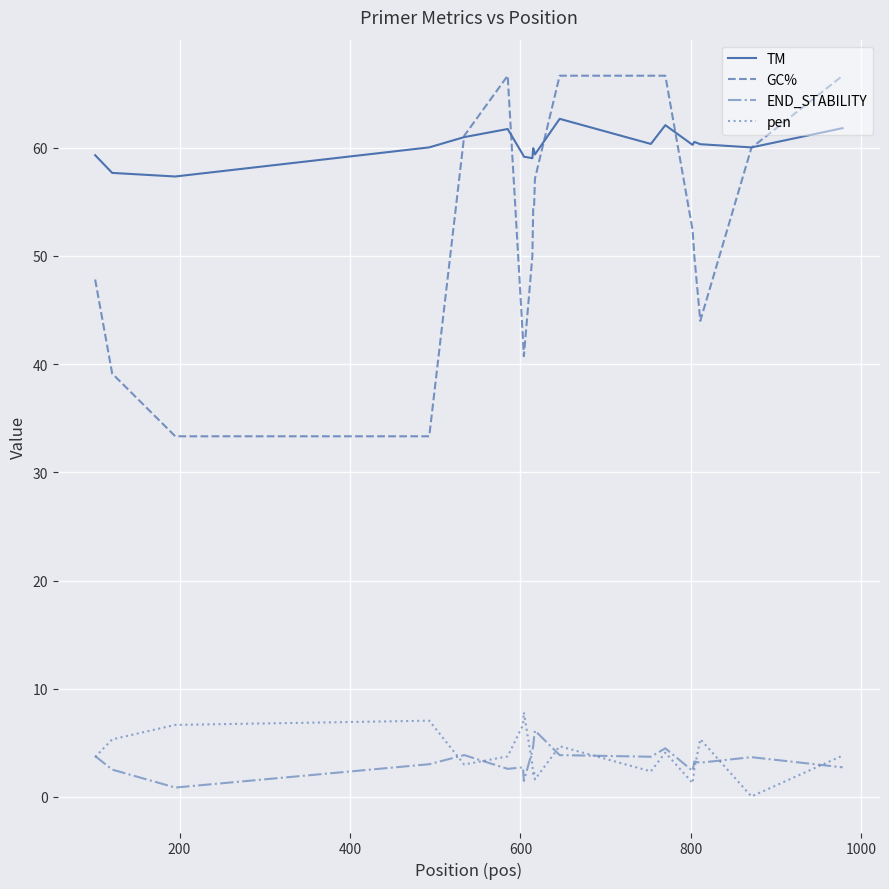

What is the average value of the END_STABILITY series?

3.4